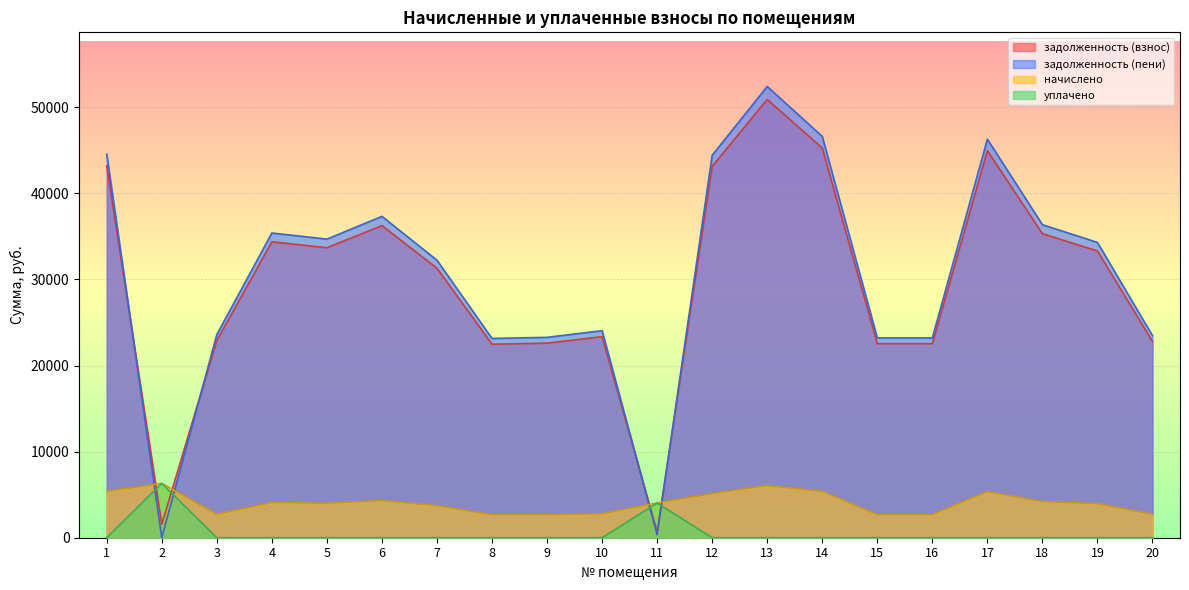

Between 16 and 14, which is larger?

14